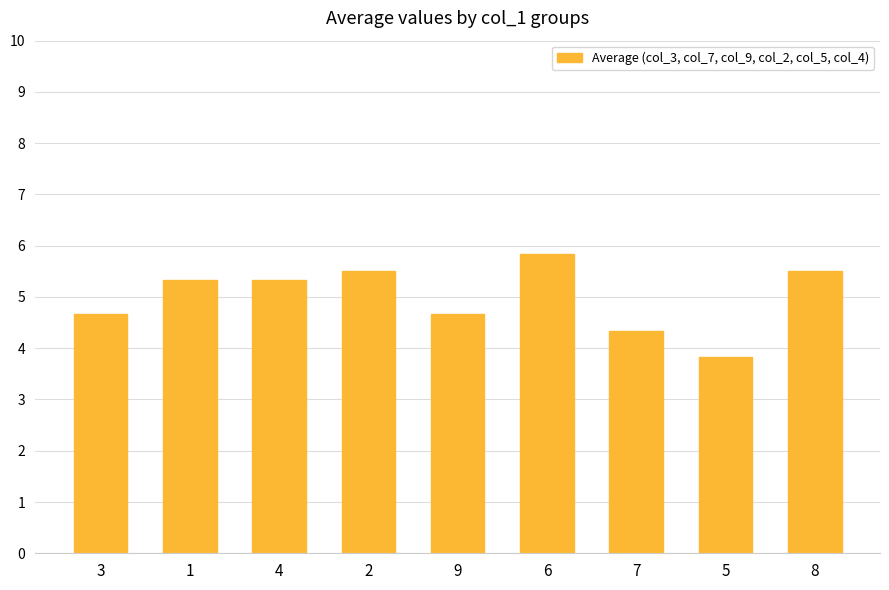

Reading left to right, transcribe all the data shown in this chart.

3=4.7	1=5.3	4=5.3	2=5.5	9=4.7	6=5.8	7=4.3	5=3.8	8=5.5